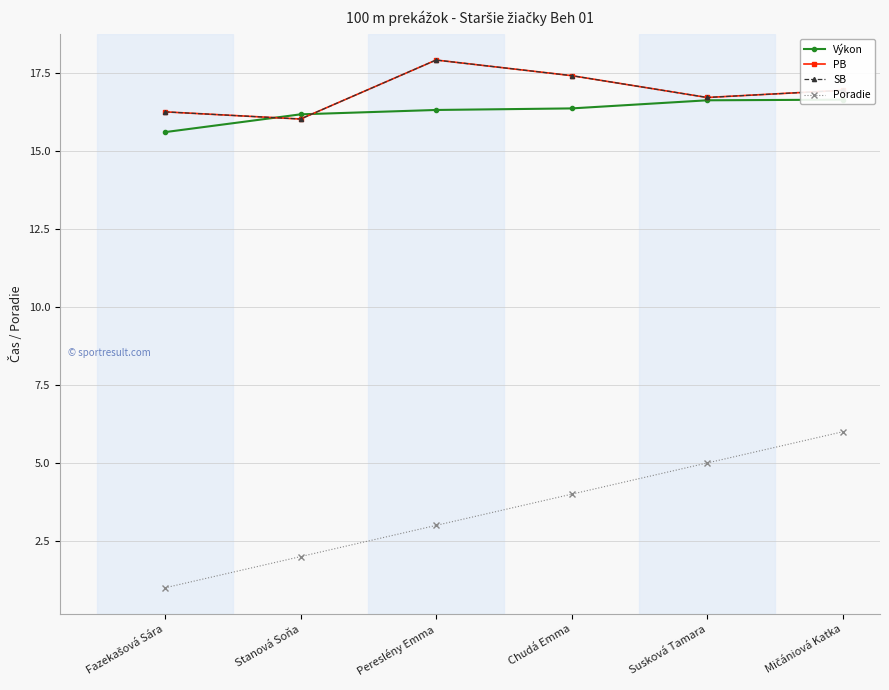

List the series in order of their peak value, highest first.

PB, SB, Výkon, Poradie